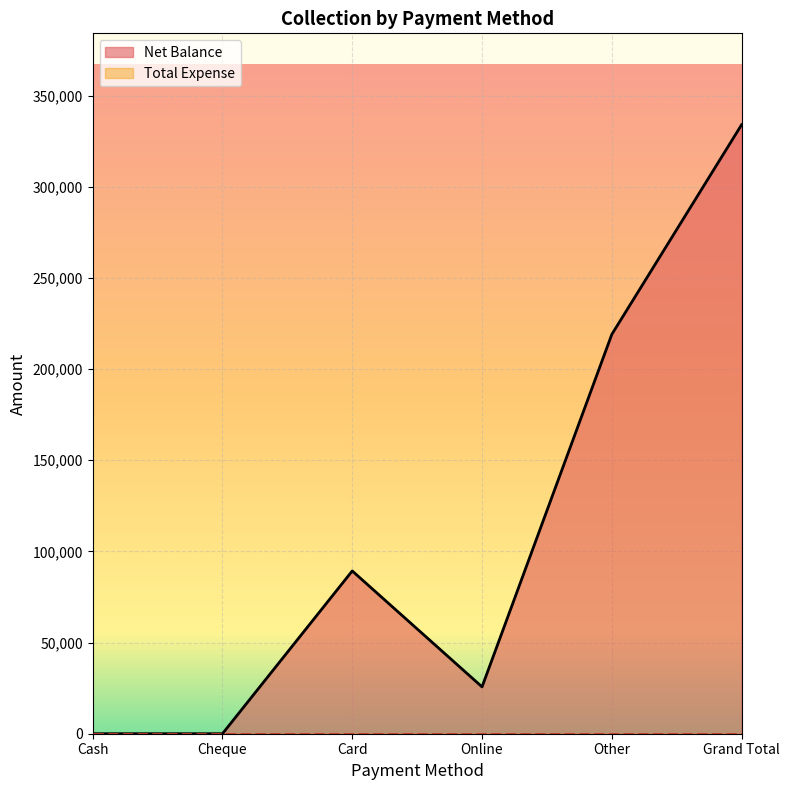

What is the label of the 3rd point from the right?

Online